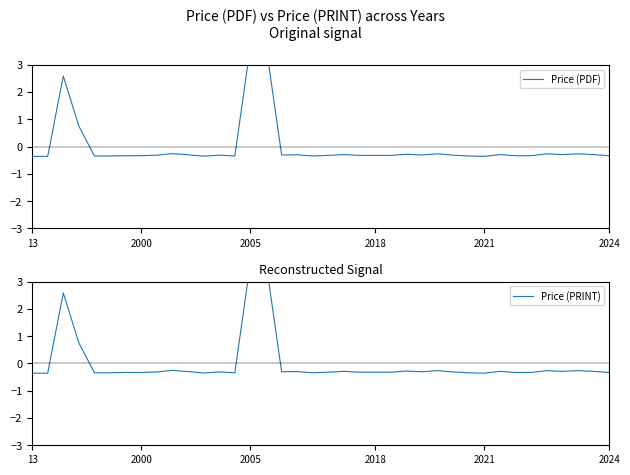

Which series has the largest total across all categories?

Price (PDF)